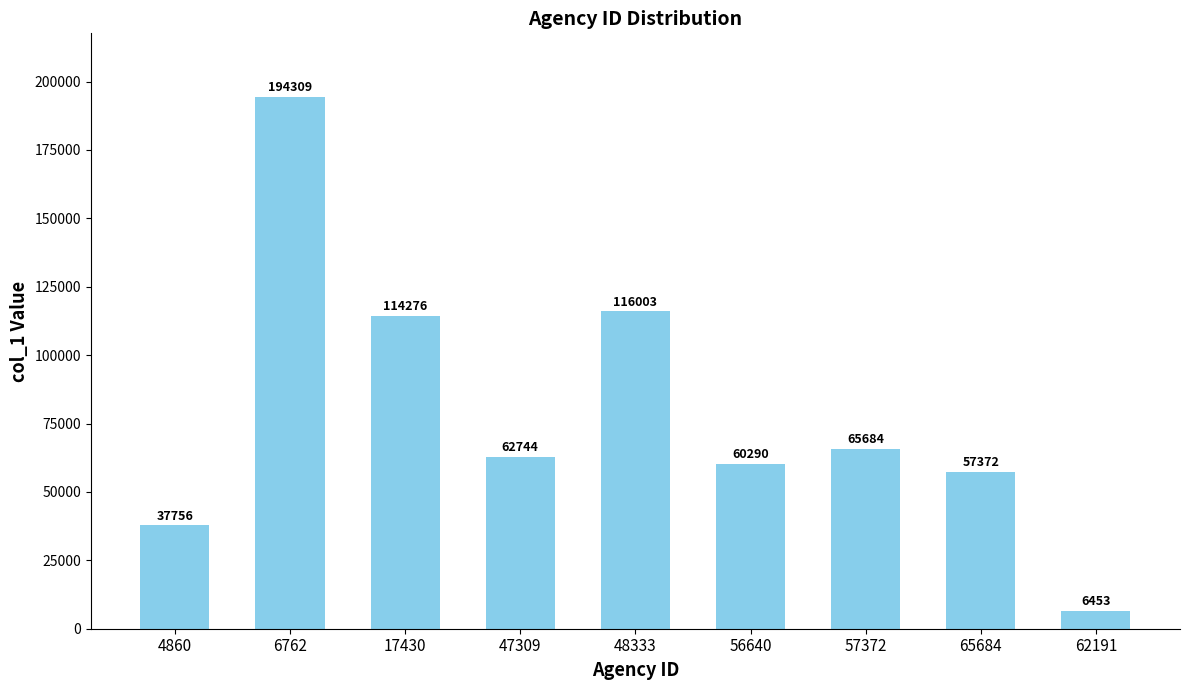

Rank the categories by value from highest to lowest.

6762, 48333, 17430, 57372, 47309, 56640, 65684, 4860, 62191